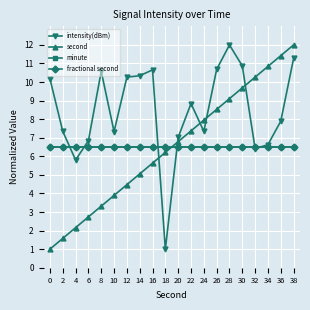

Does the chart display data point markers on the line(s)?

Yes